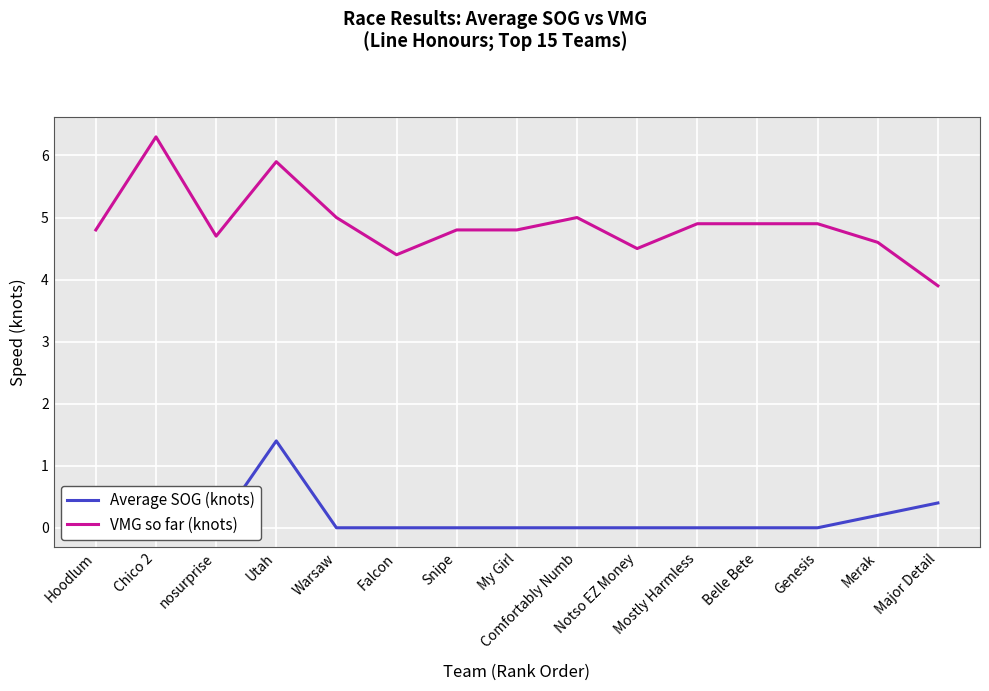

True or false: VMG so far (knots) and Average SOG (knots) intersect in this chart.

False